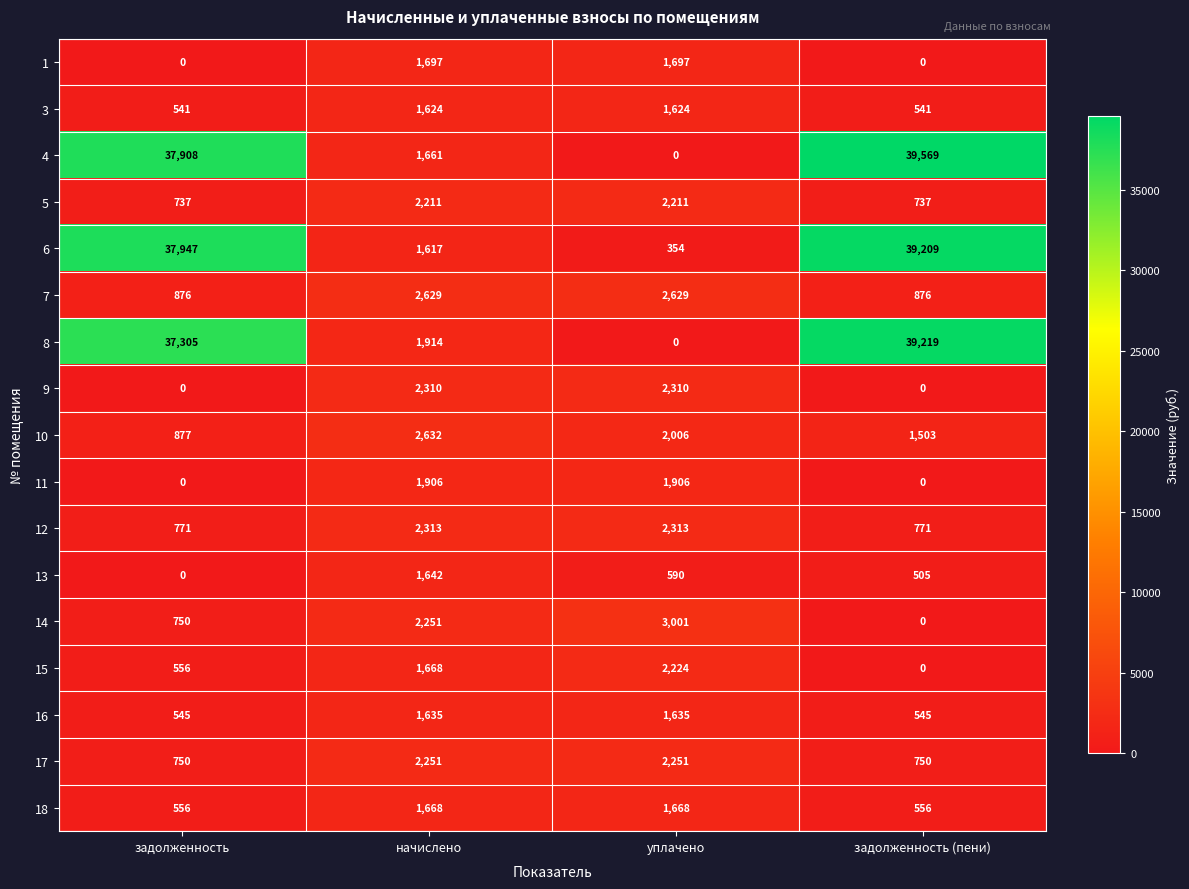

What is the difference between the maximum and minimum values in the 16 series?

1090